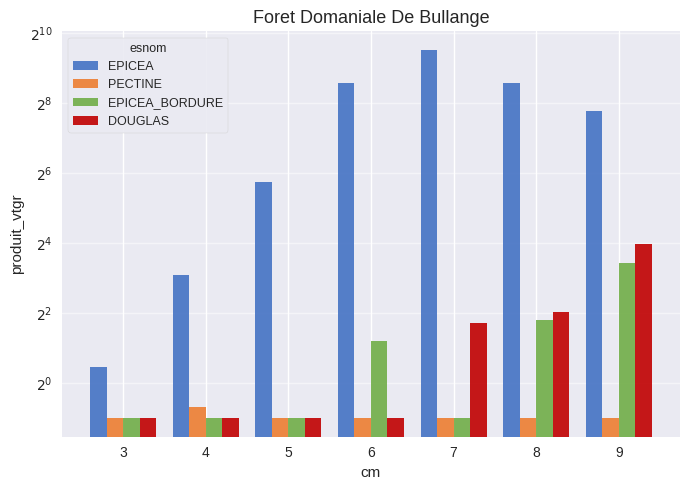

What is the difference between the EPICEA values at 8 and 5?

324.7